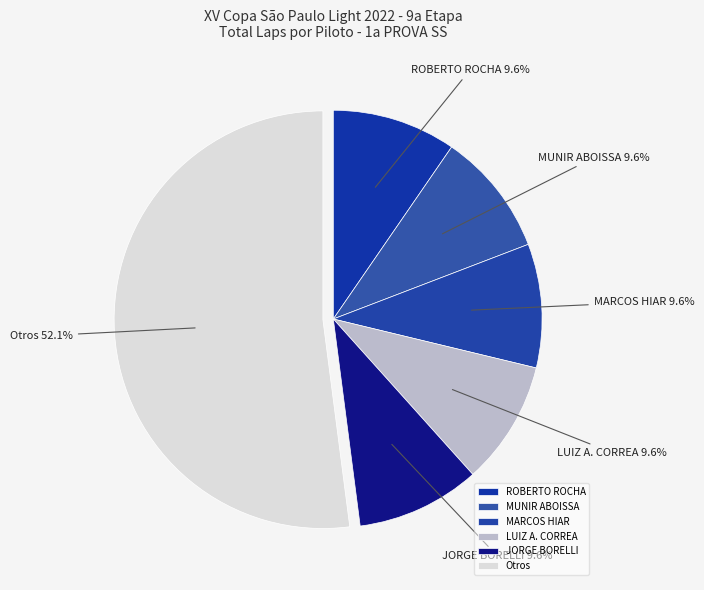

What is the ratio of the value at MUNIR ABOISSA to the value at MARCOS HIAR?

1.0